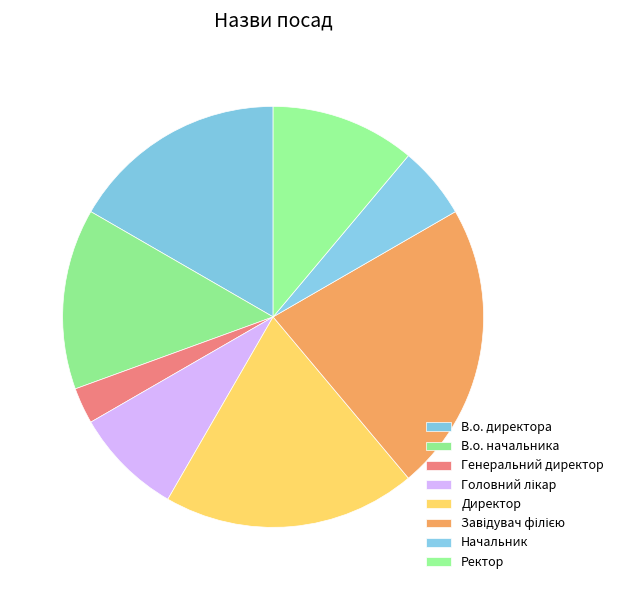

Does any single category account for the majority?

No